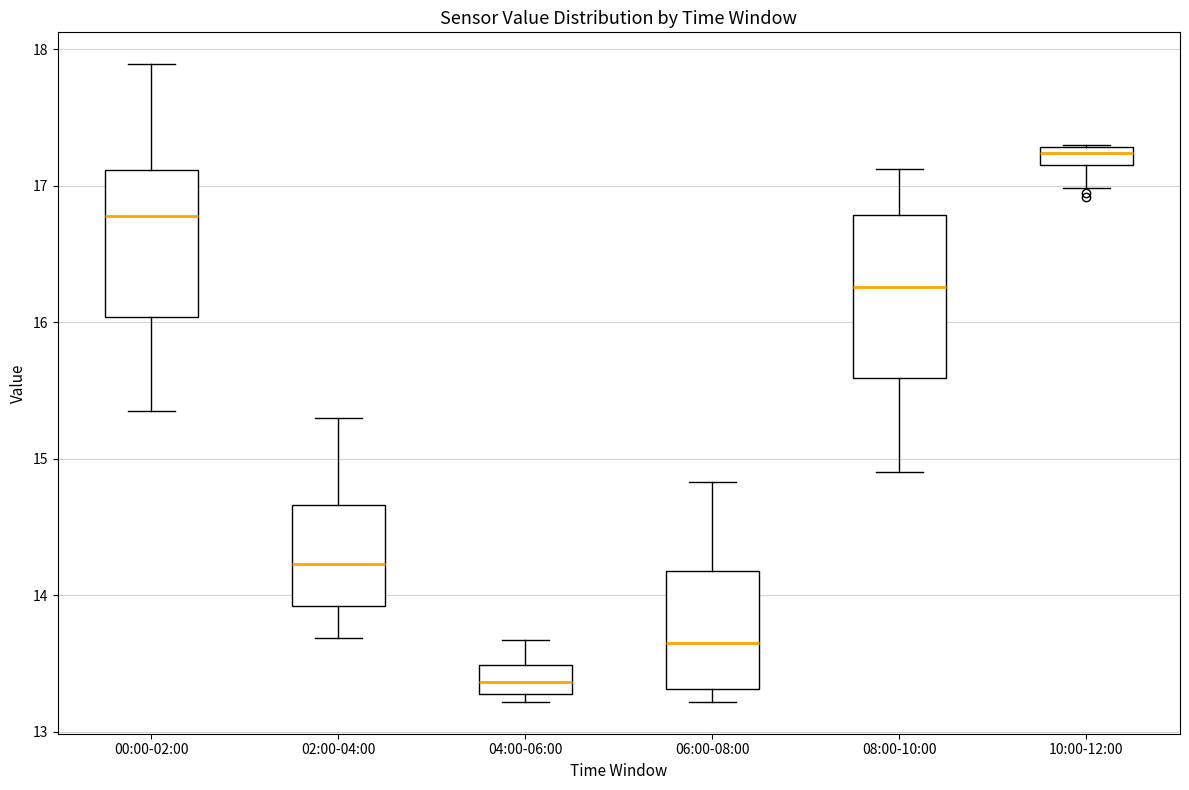

Comparing the boxes themselves (not the whiskers), which one is the tallest?

08:00-10:00